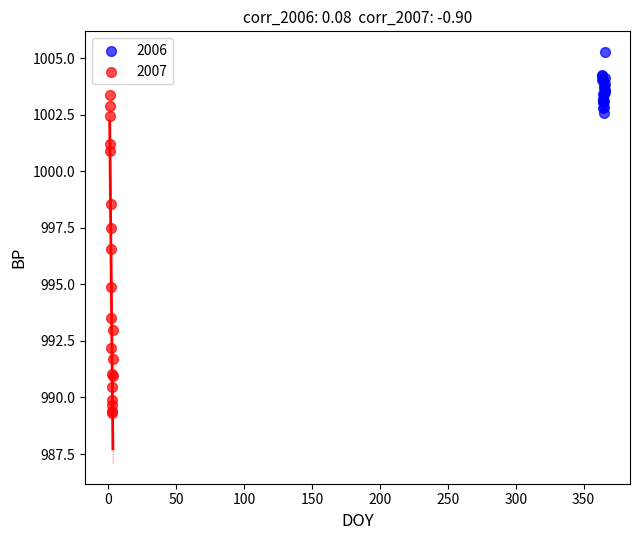

Which series has the widest spread of Y values?

2007